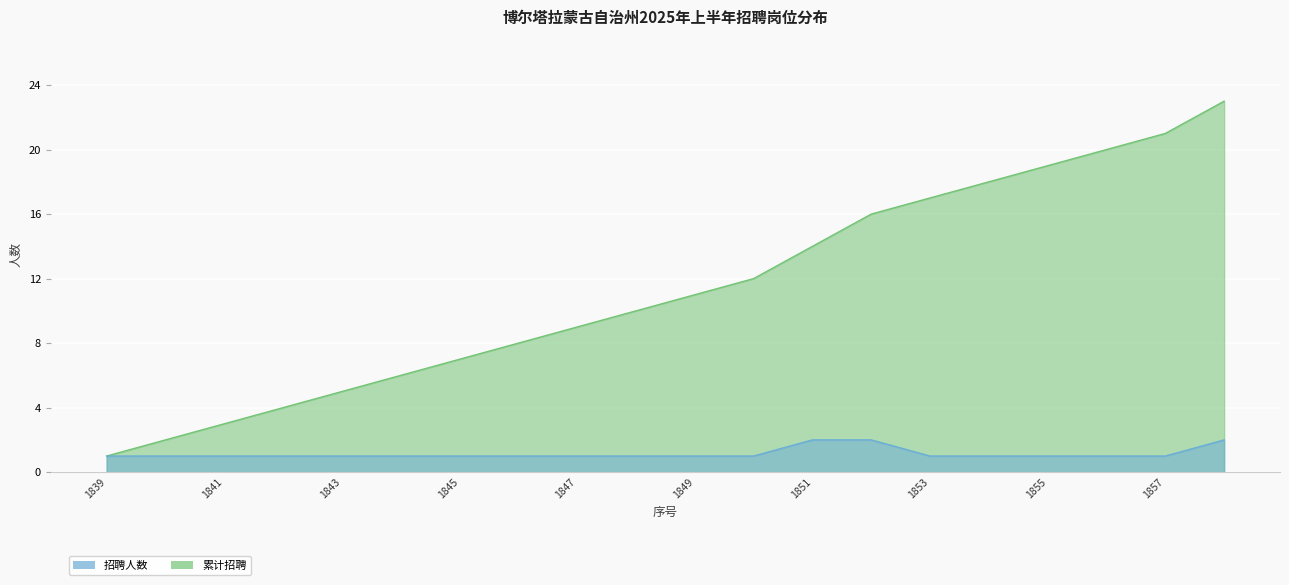

The value of 招聘人数 at 1850 is 1. True or false?

True